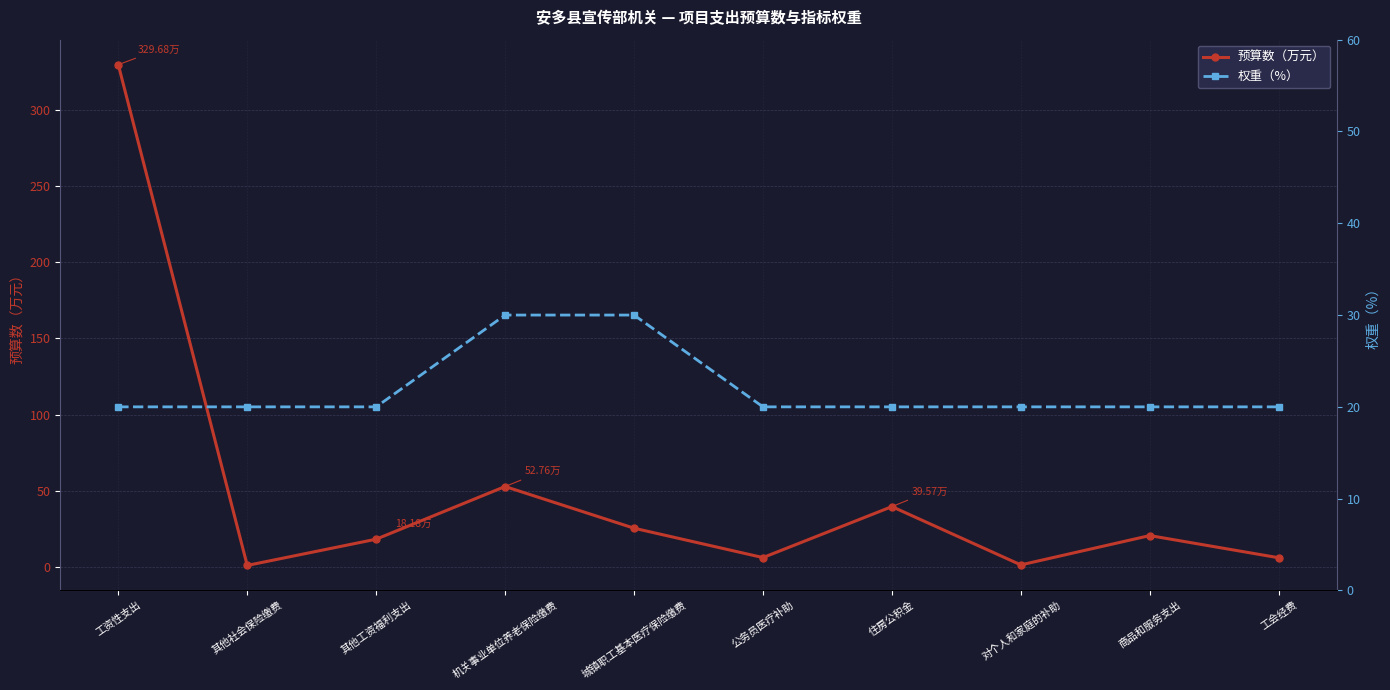

Reading left to right, extract all data points from this chart.

预算数（万元）: 329.7	1.0	18.2	52.8	25.4	6.1	39.6	1.3	20.6	6.0
权重（%）: 20.0	20.0	20.0	30.0	30.0	20.0	20.0	20.0	20.0	20.0